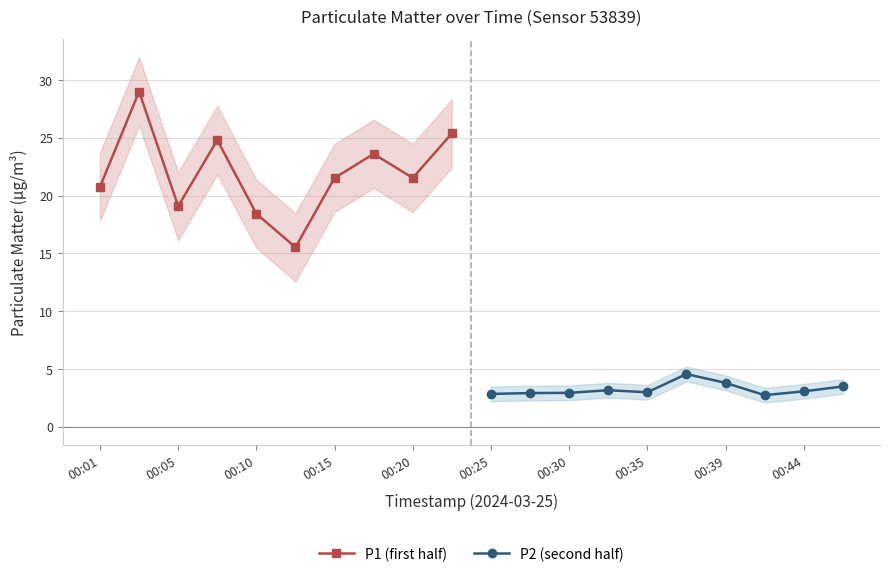

What is the average value of the P1 (first half) series?

22.0